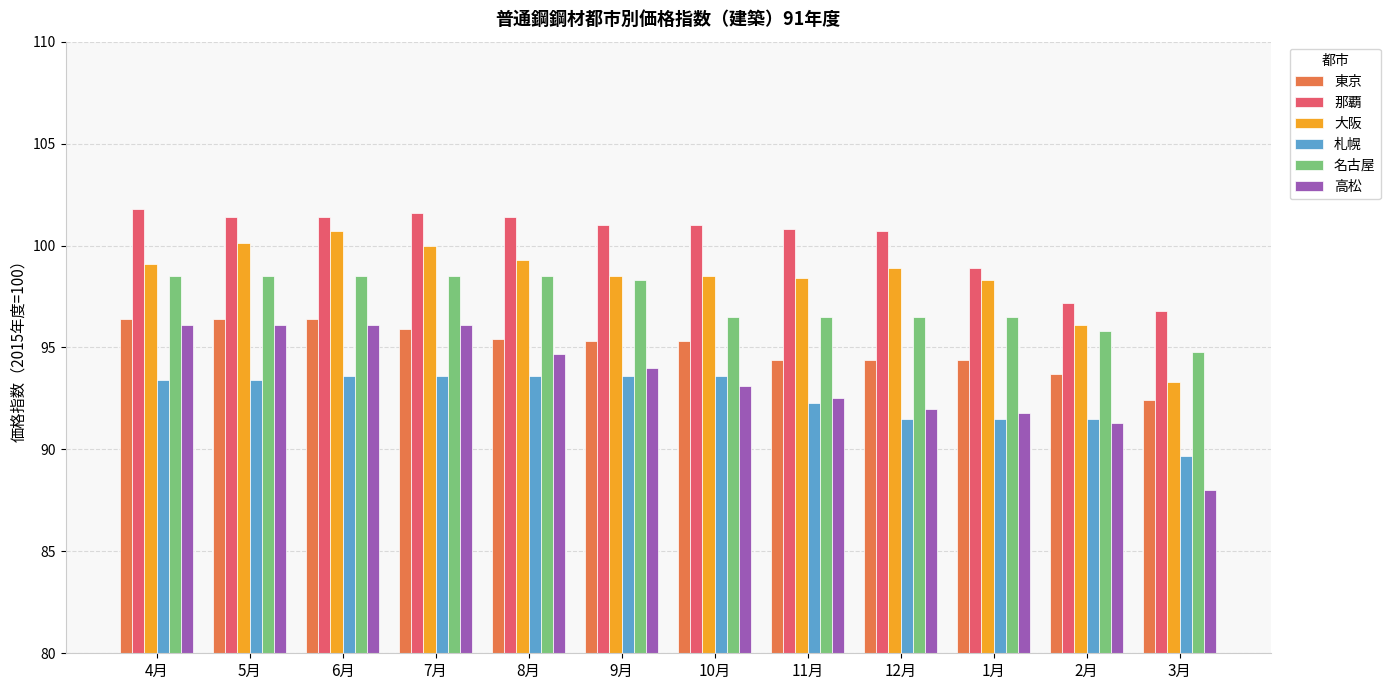

Which series has the widest spread of values?

高松